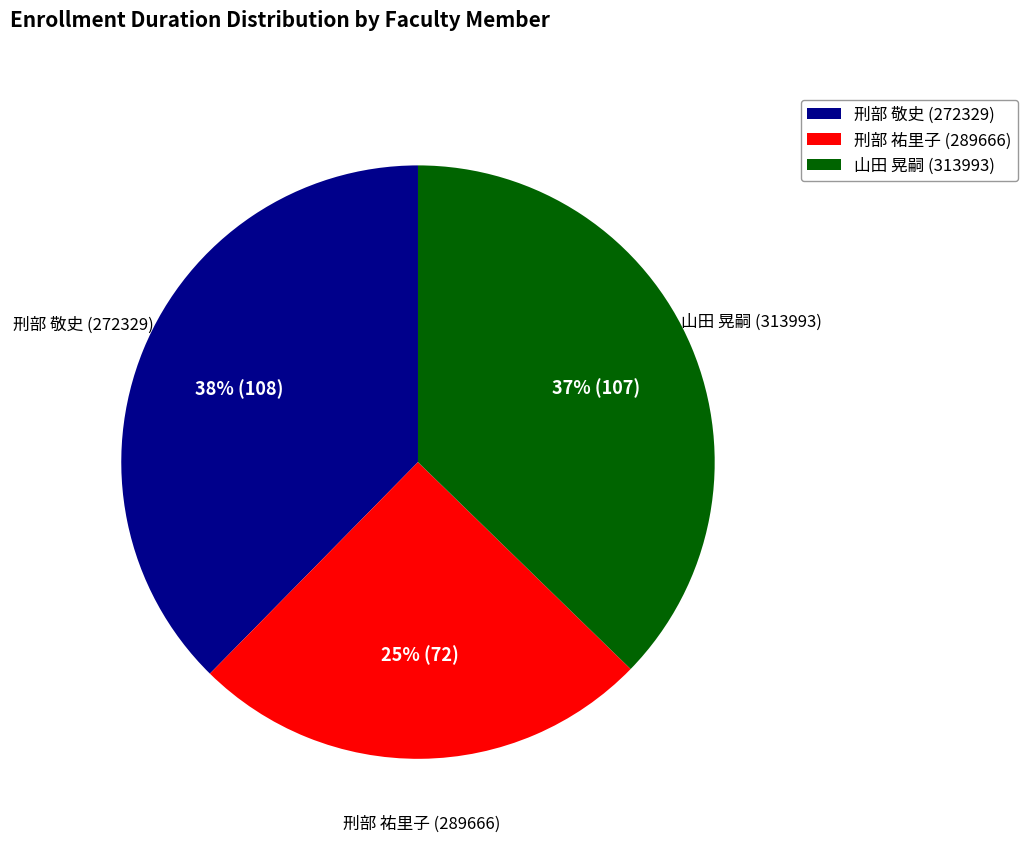

To the nearest percent, what is the average slice percentage?

33%